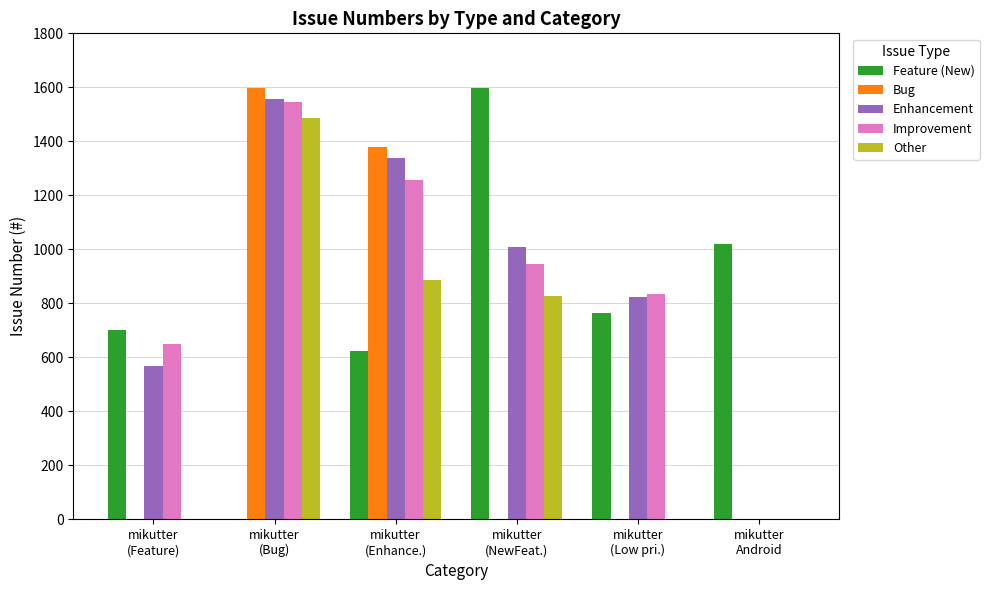

Count the number of data series in this chart.

5